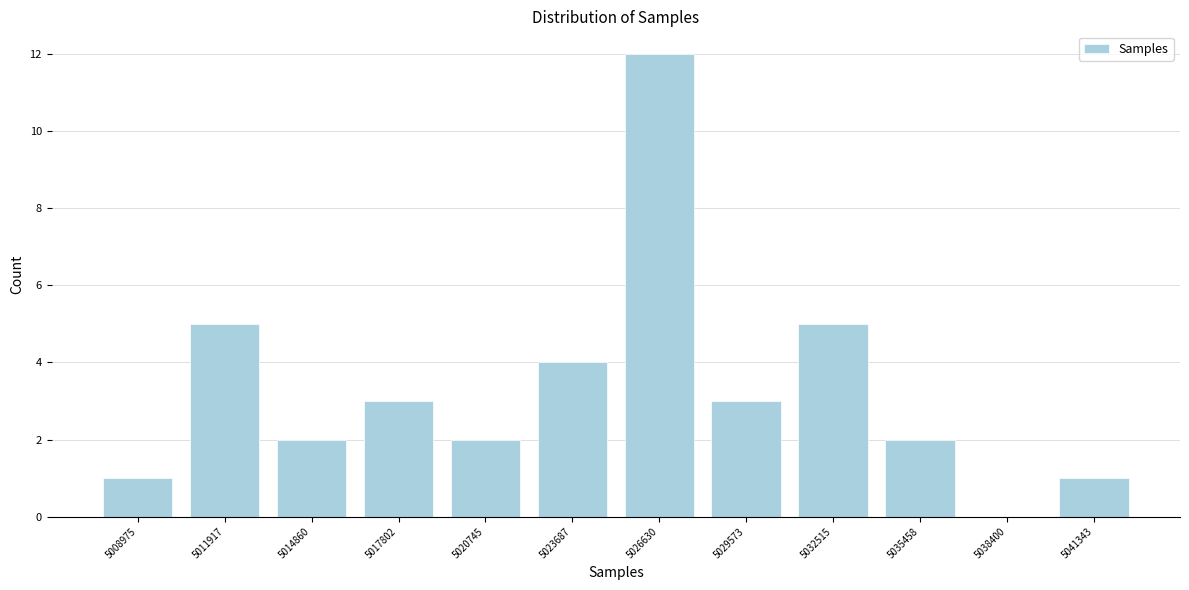

Reading left to right, transcribe all the data shown in this chart.

5008975=1	5011917=5	5014860=2	5017802=3	5020745=2	5023687=4	5026630=12	5029573=3	5032515=5	5035458=2	5038400=0	5041343=1